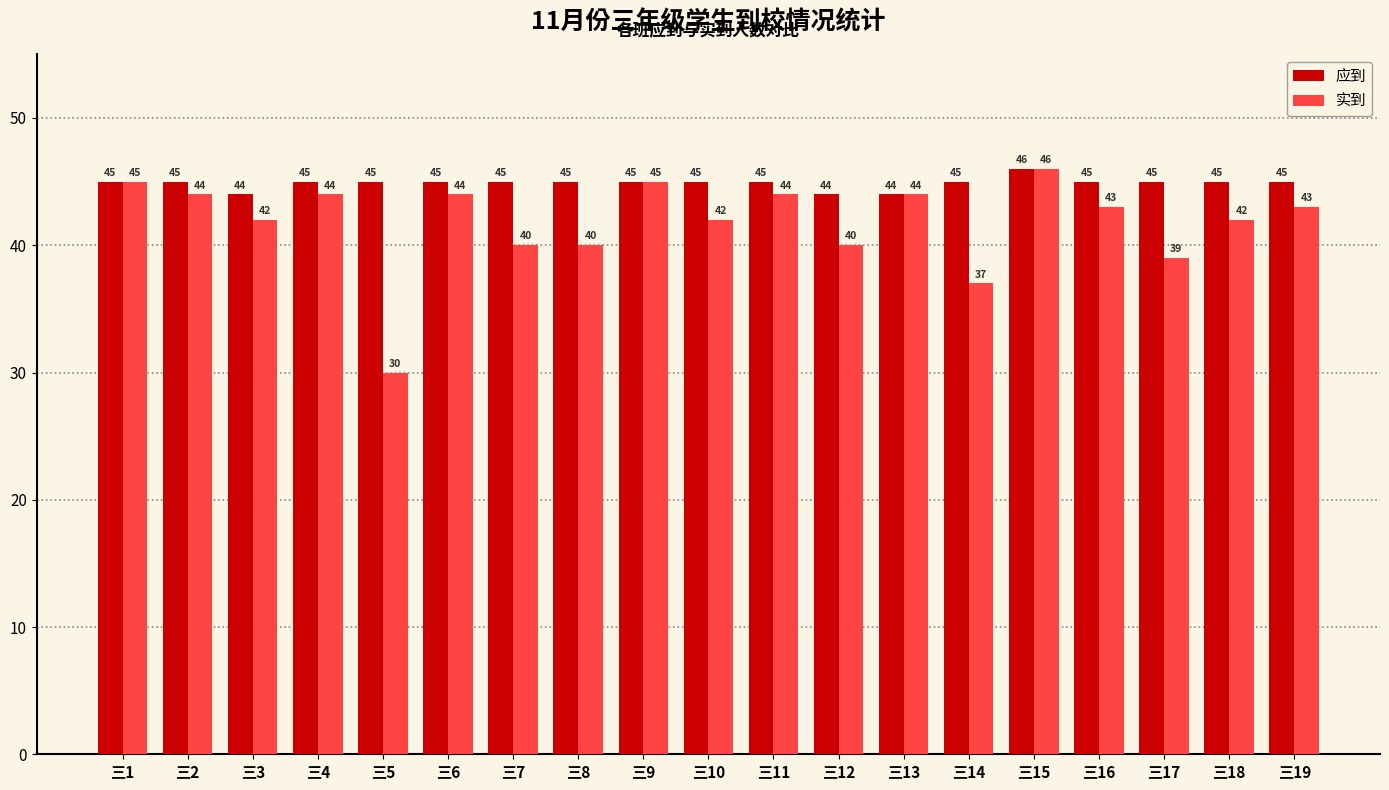

How many groups of bars are there?

19